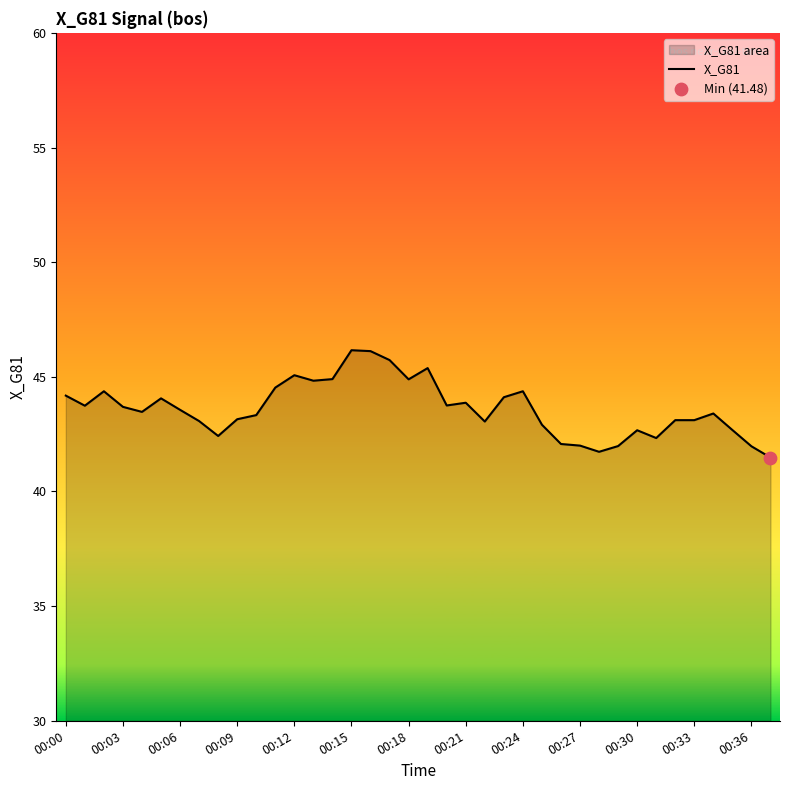

What is the ratio of the value at 00:06 to the value at 00:21?

1.0